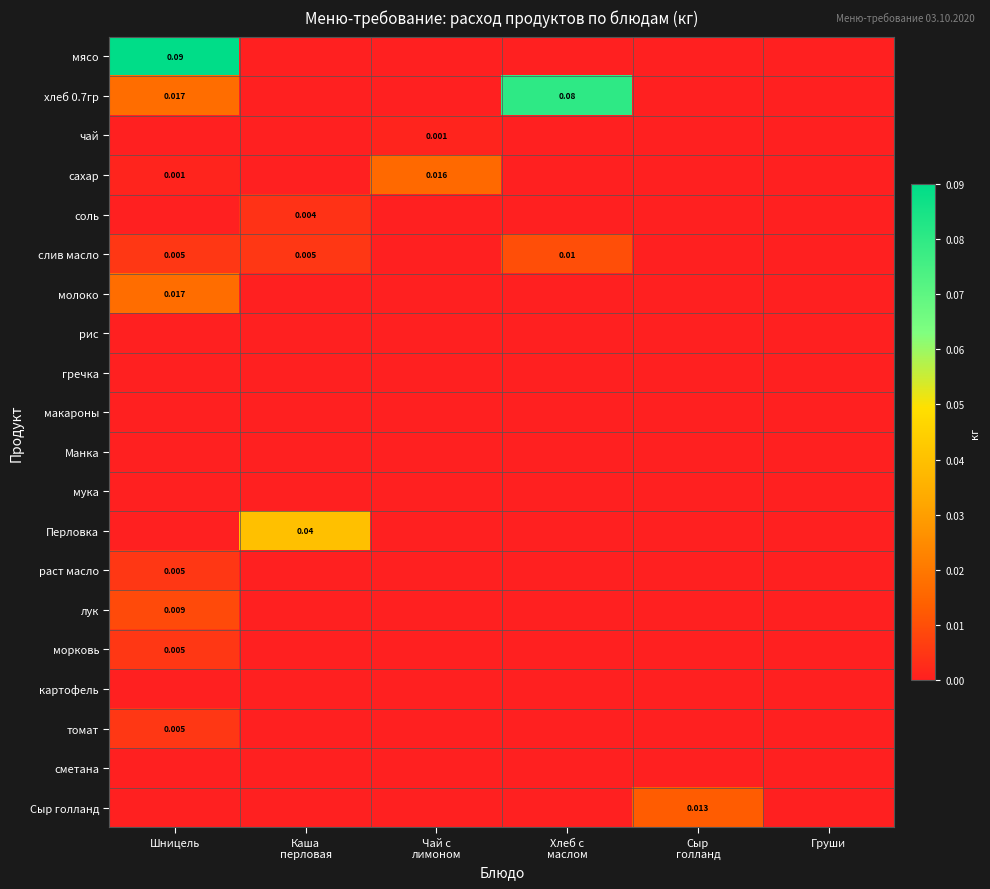

Rank the series by their maximum value, from lowest to highest.

рис, гречка, макароны, Манка, мука, картофель, сметана, чай, соль, раст масло, морковь, томат, лук, слив масло, Сыр голланд, сахар, молоко, Перловка, хлеб 0.7гр, мясо